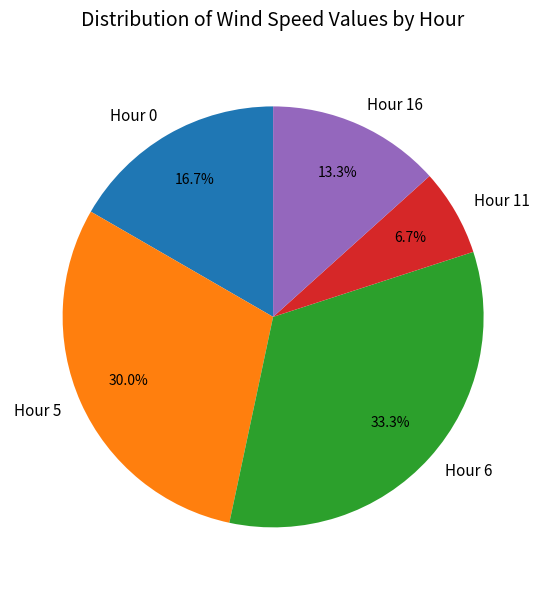

What percentage is the Hour 6 slice, to the nearest percent?

33%